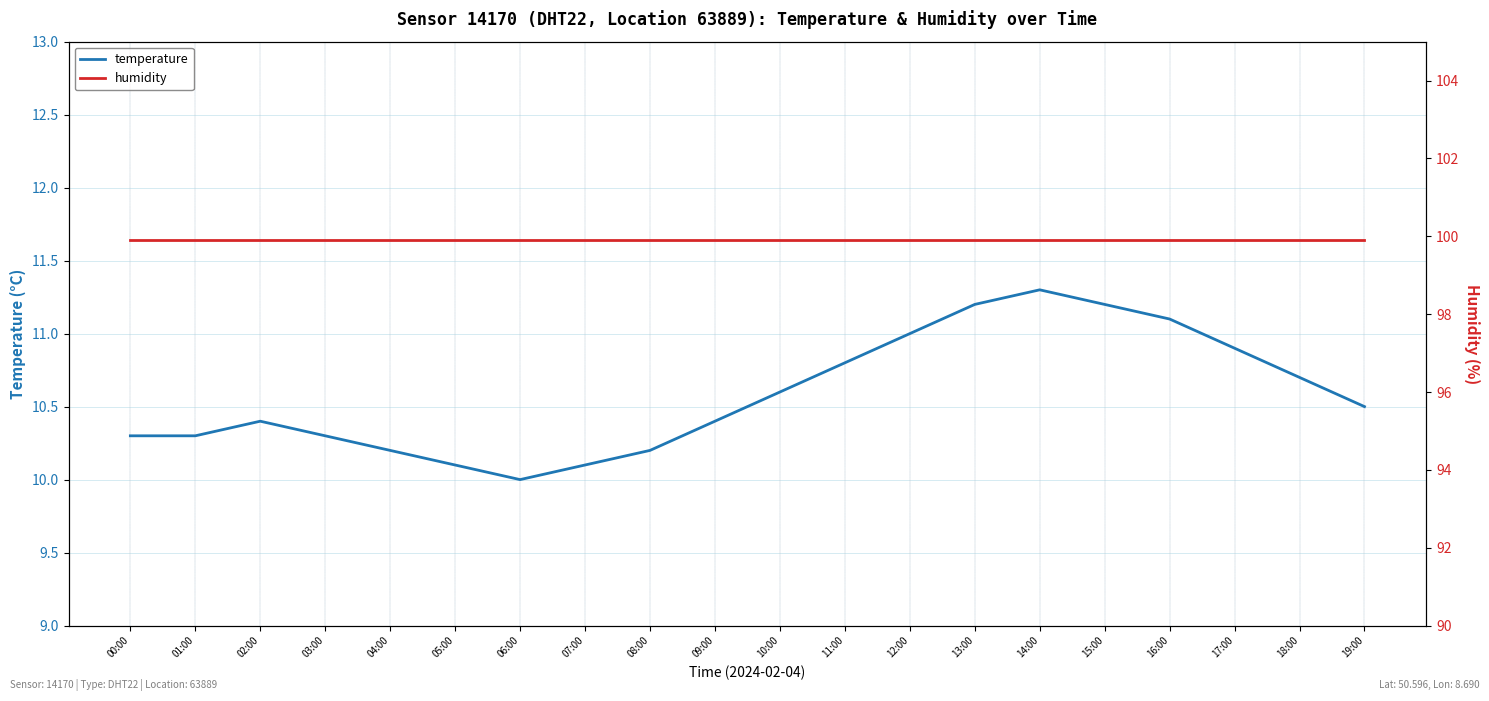

What is the label of the 17th point from the left?

16:00